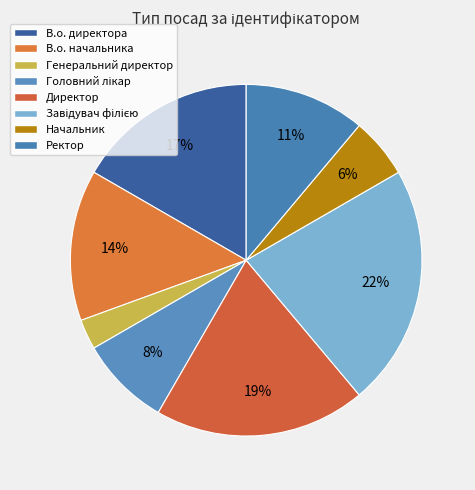

To the nearest percent, what is the difference between the largest and smallest slice percentages?

19%